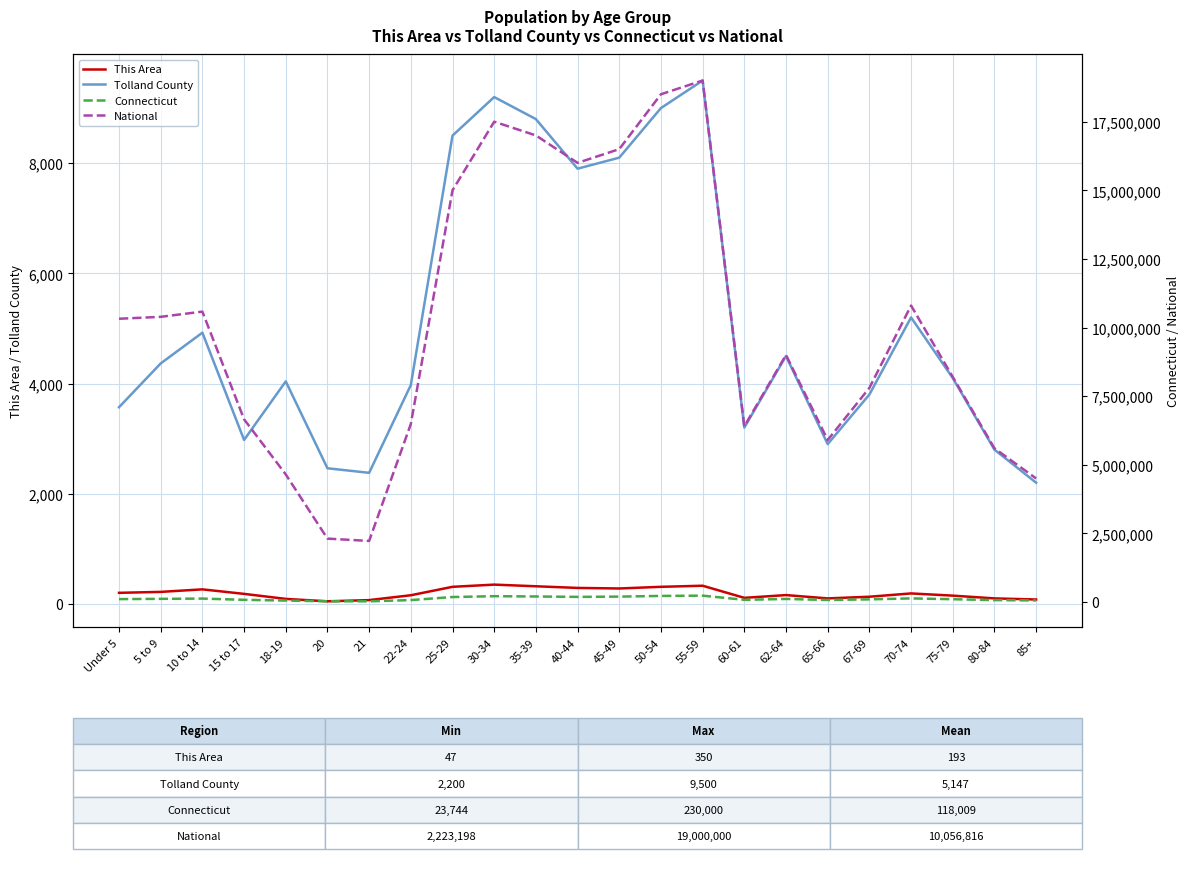

Reading left to right, list all the values displayed in this chart.

This Area: Under 5=201	5 to 9=218	10 to 14=264	15 to 17=182	18-19=91	20=47	21=69	22-24=157	25-29=310	30-34=350	35-39=320	40-44=290	45-49=280	50-54=310	55-59=330	60-61=110	62-64=160	65-66=100	67-69=130	70-74=190	75-79=150	80-84=100	85+=80
Tolland County: Under 5=3570	5 to 9=4365	10 to 14=4923	15 to 17=2976	18-19=4039	20=2462	21=2379	22-24=3972	25-29=8500	30-34=9200	35-39=8800	40-44=7900	45-49=8100	50-54=9000	55-59=9500	60-61=3200	62-64=4500	65-66=2900	67-69=3800	70-74=5200	75-79=4100	80-84=2800	85+=2200
Connecticut: Under 5=103475	5 to 9=113763	10 to 14=122924	15 to 17=78034	18-19=50915	20=24865	21=23744	22-24=68508	25-29=180000	30-34=210000	35-39=200000	40-44=185000	45-49=195000	50-54=220000	55-59=230000	60-61=78000	62-64=110000	65-66=72000	67-69=95000	70-74=130000	75-79=100000	80-84=68000	85+=55000
National: Under 5=10319427	5 to 9=10389638	10 to 14=10579862	15 to 17=6656209	18-19=4647457	20=2308319	21=2223198	22-24=6482659	25-29=15000000	30-34=17500000	35-39=17000000	40-44=16000000	45-49=16500000	50-54=18500000	55-59=19000000	60-61=6400000	62-64=9000000	65-66=5900000	67-69=7800000	70-74=10800000	75-79=8200000	80-84=5600000	85+=4500000